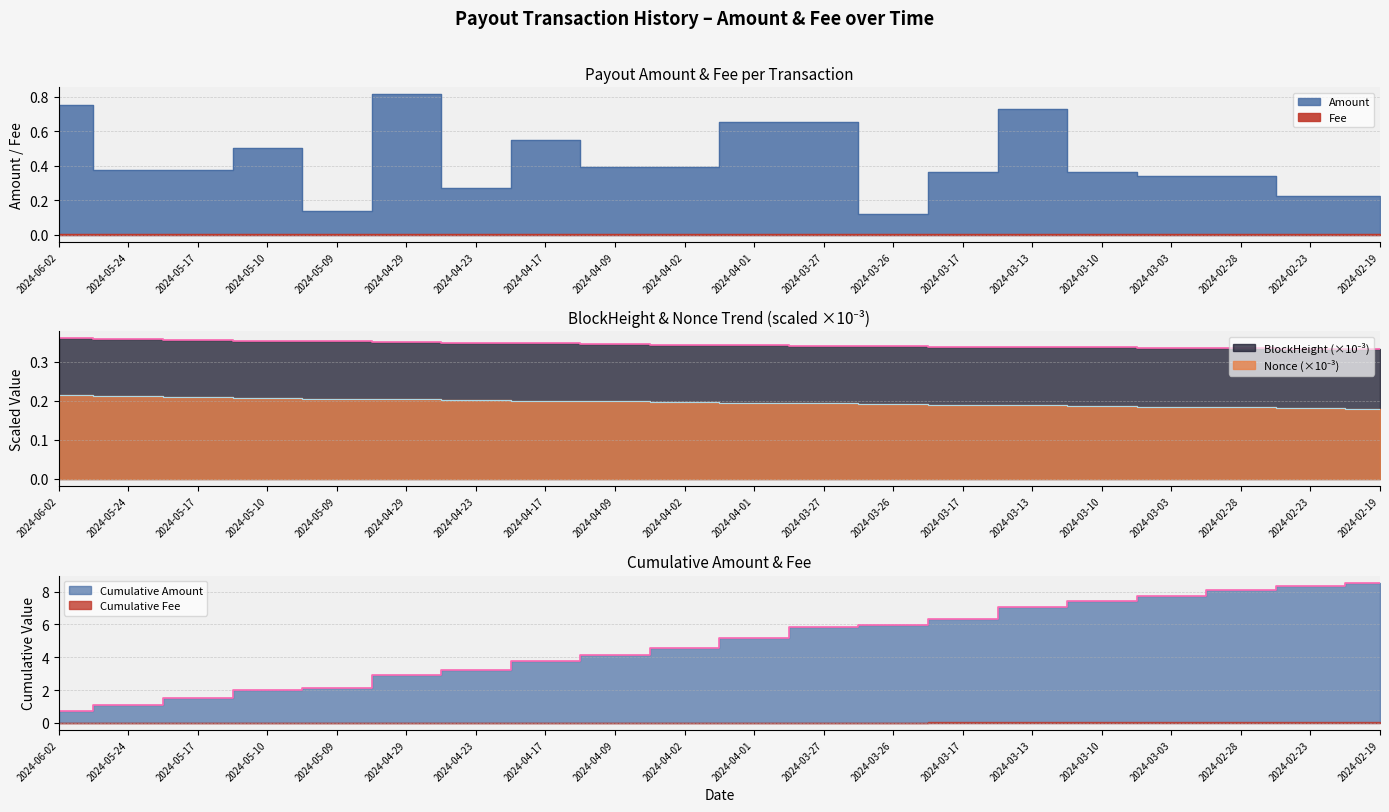

At 2024-04-23, list the series in order from largest to smallest.

BlockHeight_norm, Amount, Nonce_norm